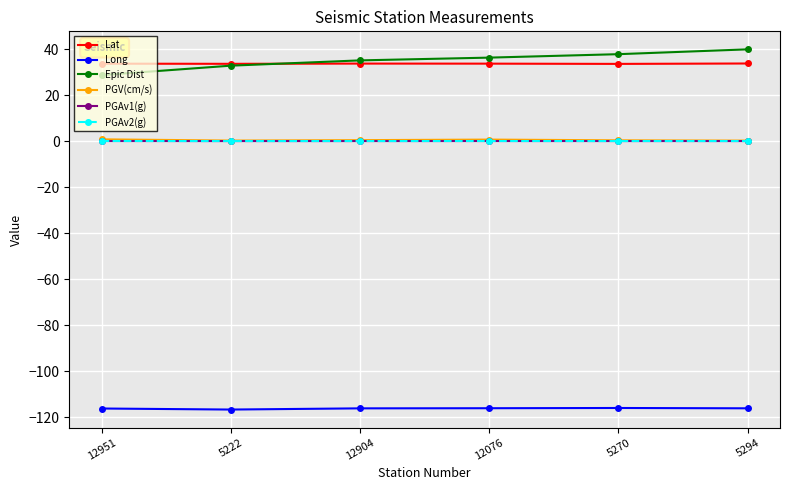

Is this an area chart (filled region under the line)?

No